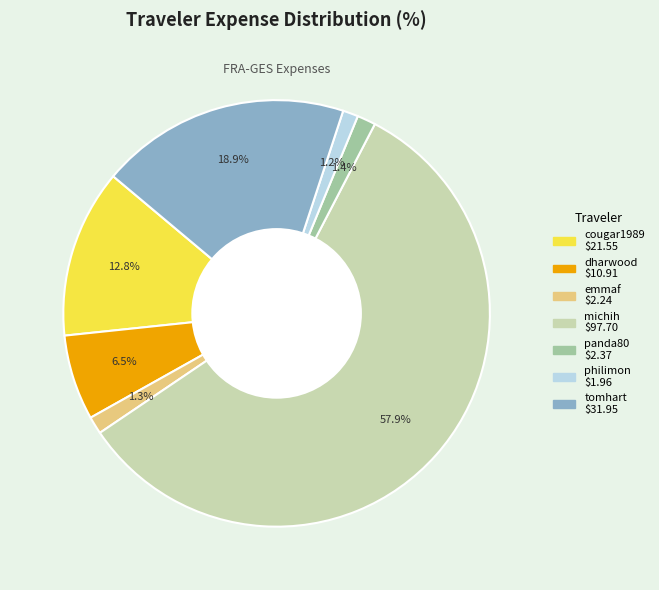

To the nearest percent, what percentage of the pie is cougar1989?

13%